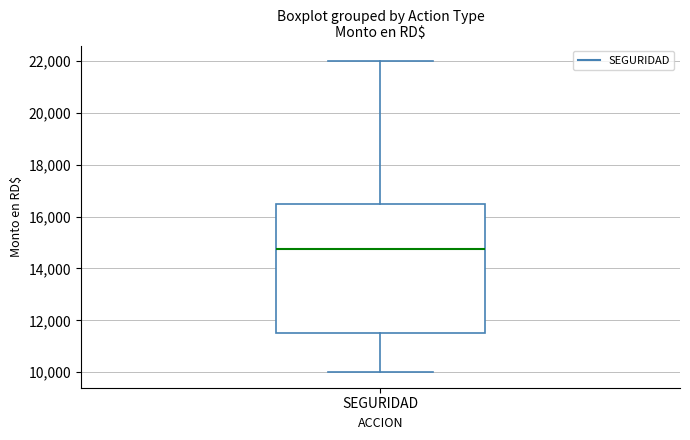

Transcribe this box plot: give where the median line is, the range the box spans, and where the two whiskers end, as read against the y-axis. The values are not printed on the chart, so give them approximately, as read against the axis.

median 14800, box 11600 to 16600, whiskers 10000 to 22000